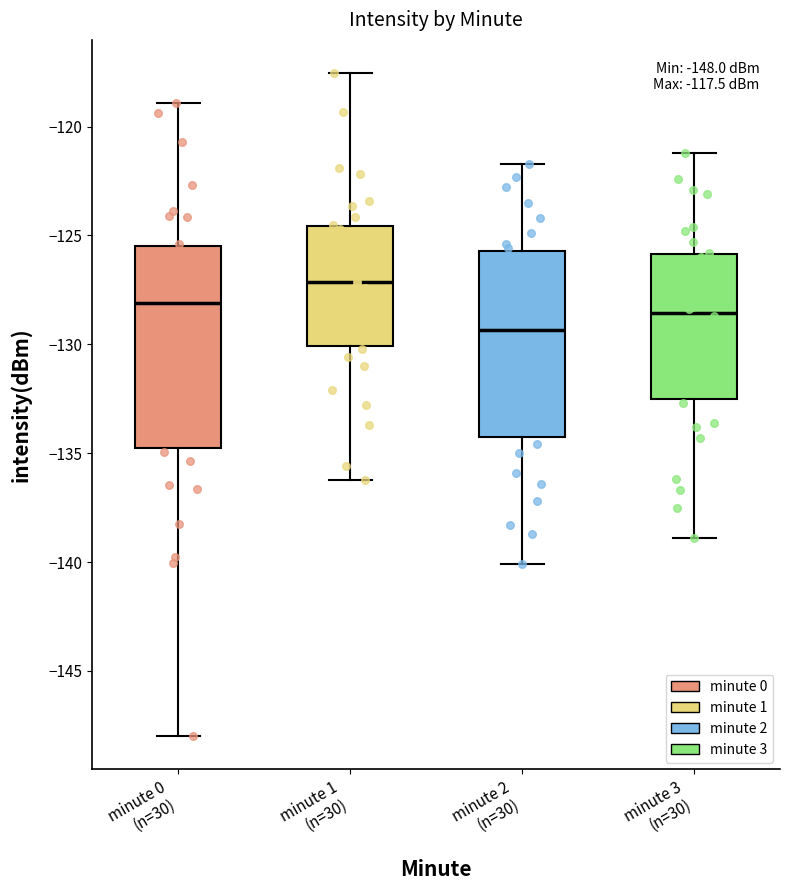

Comparing the boxes themselves (not the whiskers), which one is the tallest?

minute 0 (n=30)